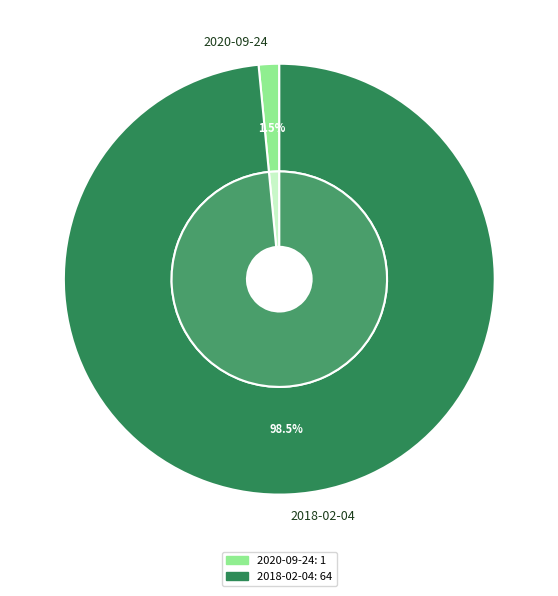

To the nearest percent, what is the average slice percentage?

50%